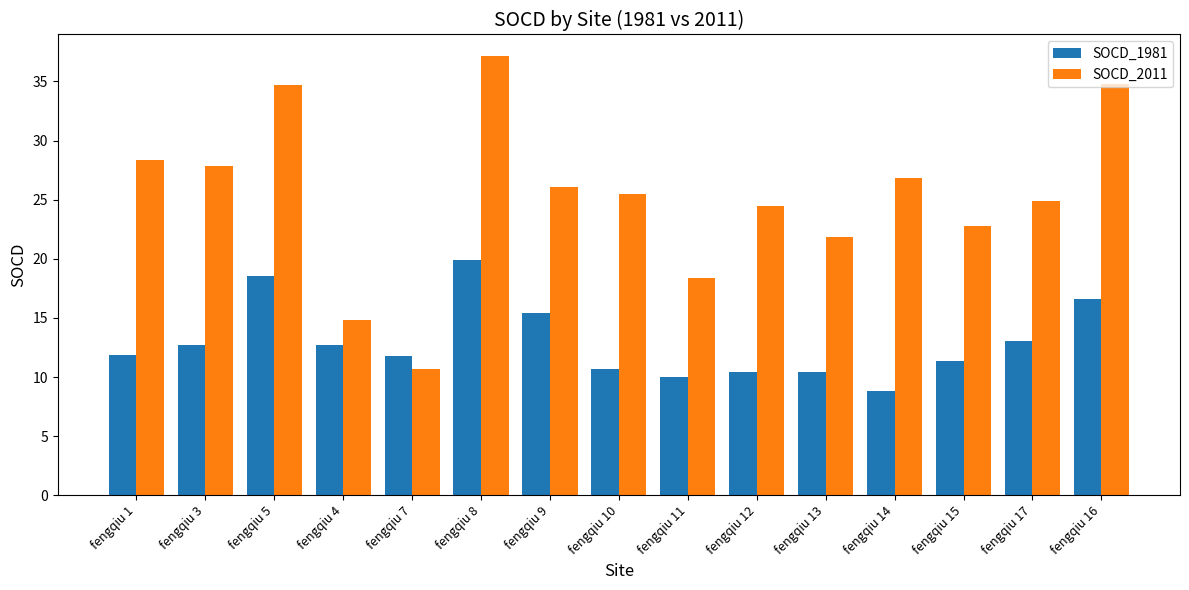

Which series changed the most between fengqiu 9 and fengqiu 11?

SOCD_2011